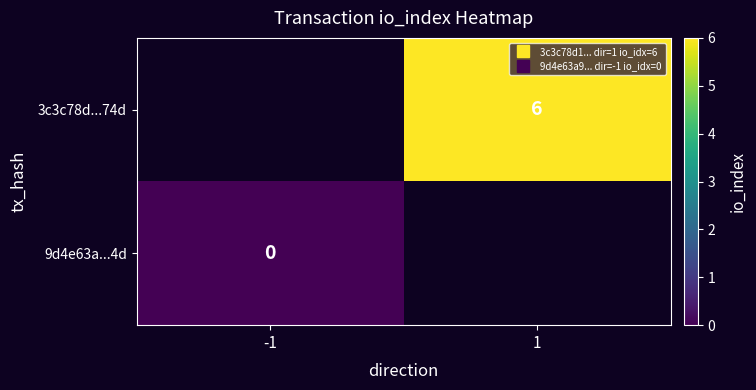

List the series in order of their overall mean, highest first.

3c3c78d...74d, 9d4e63a...4d